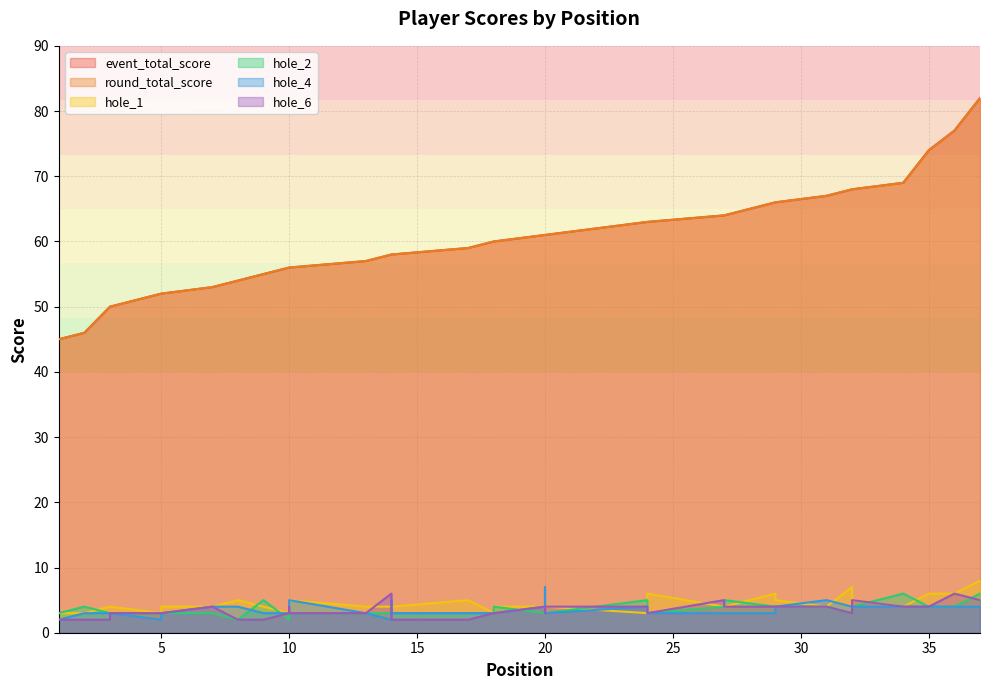

In hole_4, how many points are higher than both neighbors (excluding endpoints)?

6